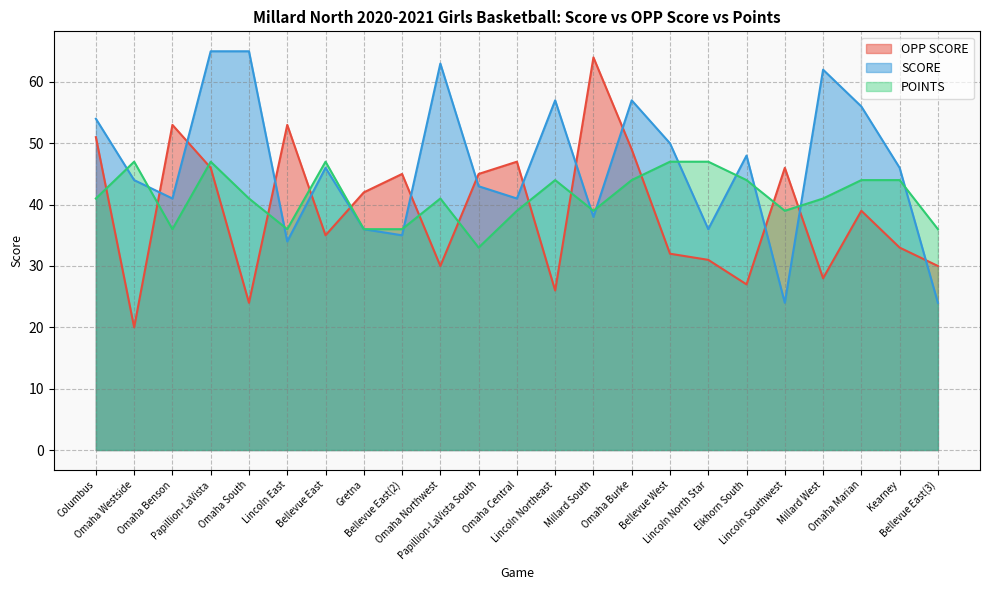

How many times do POINTS and SCORE cross each other?

11